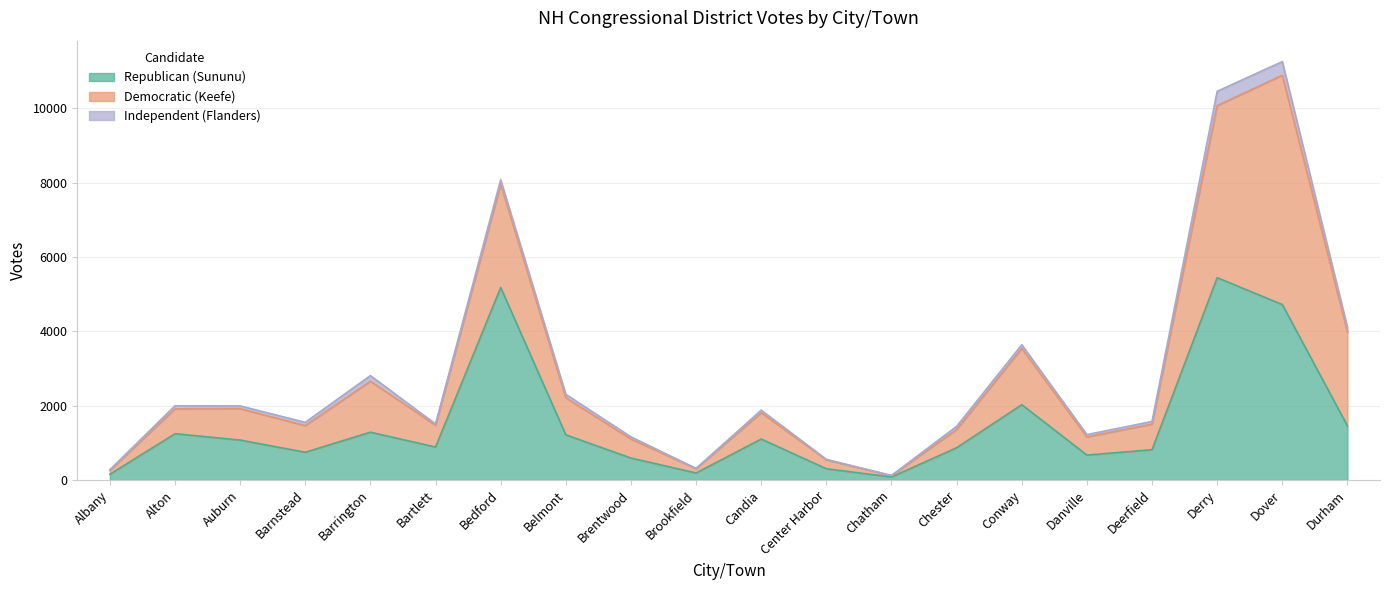

Rank the series by their maximum value, from lowest to highest.

Independent (Flanders), Republican (Sununu), Democratic (Keefe)